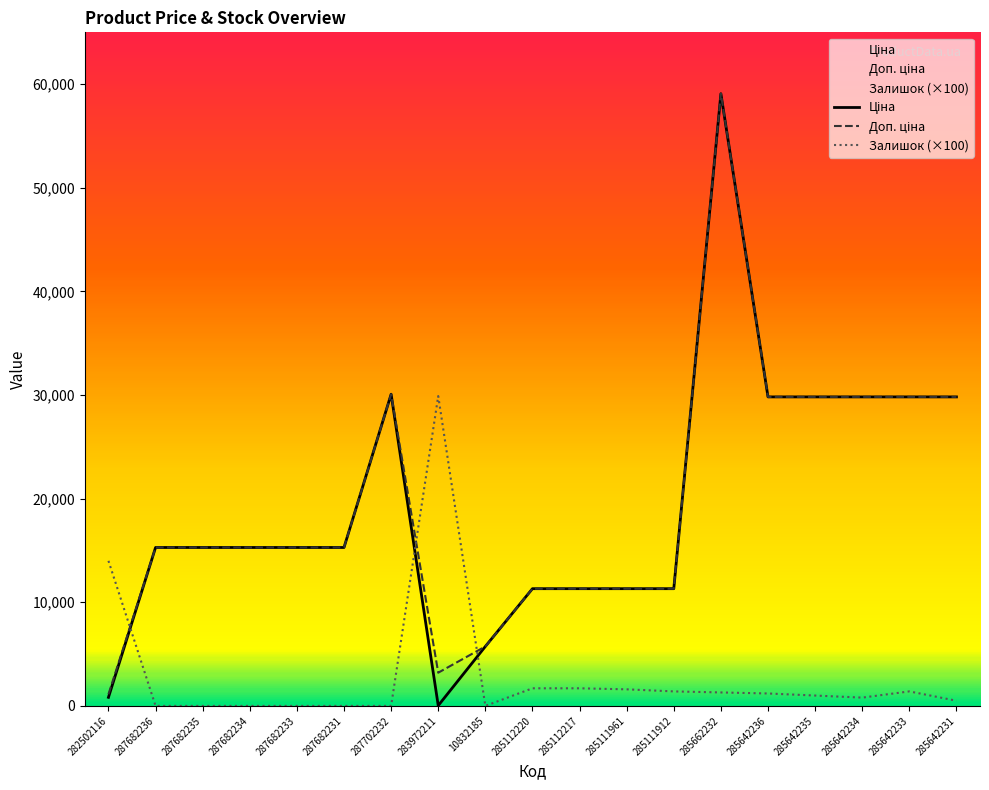

What is the highest value of the Доп. ціна series?

59075.7